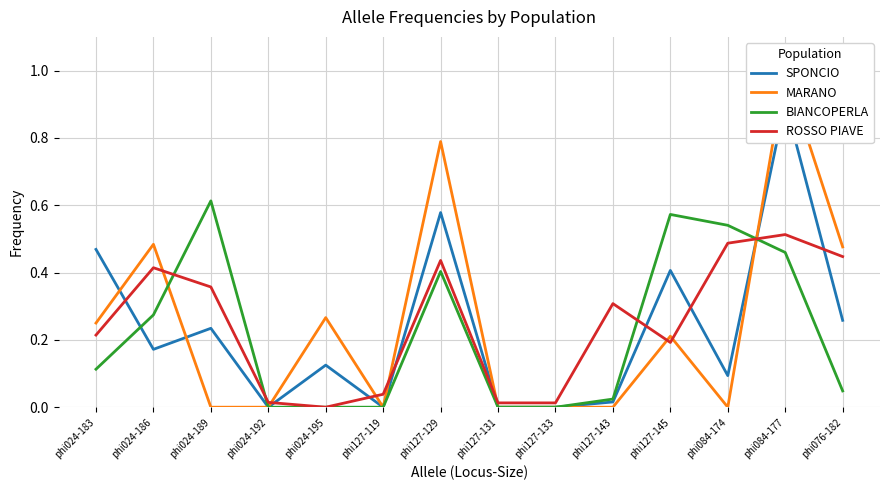

Which series has the largest total across all categories?

MARANO